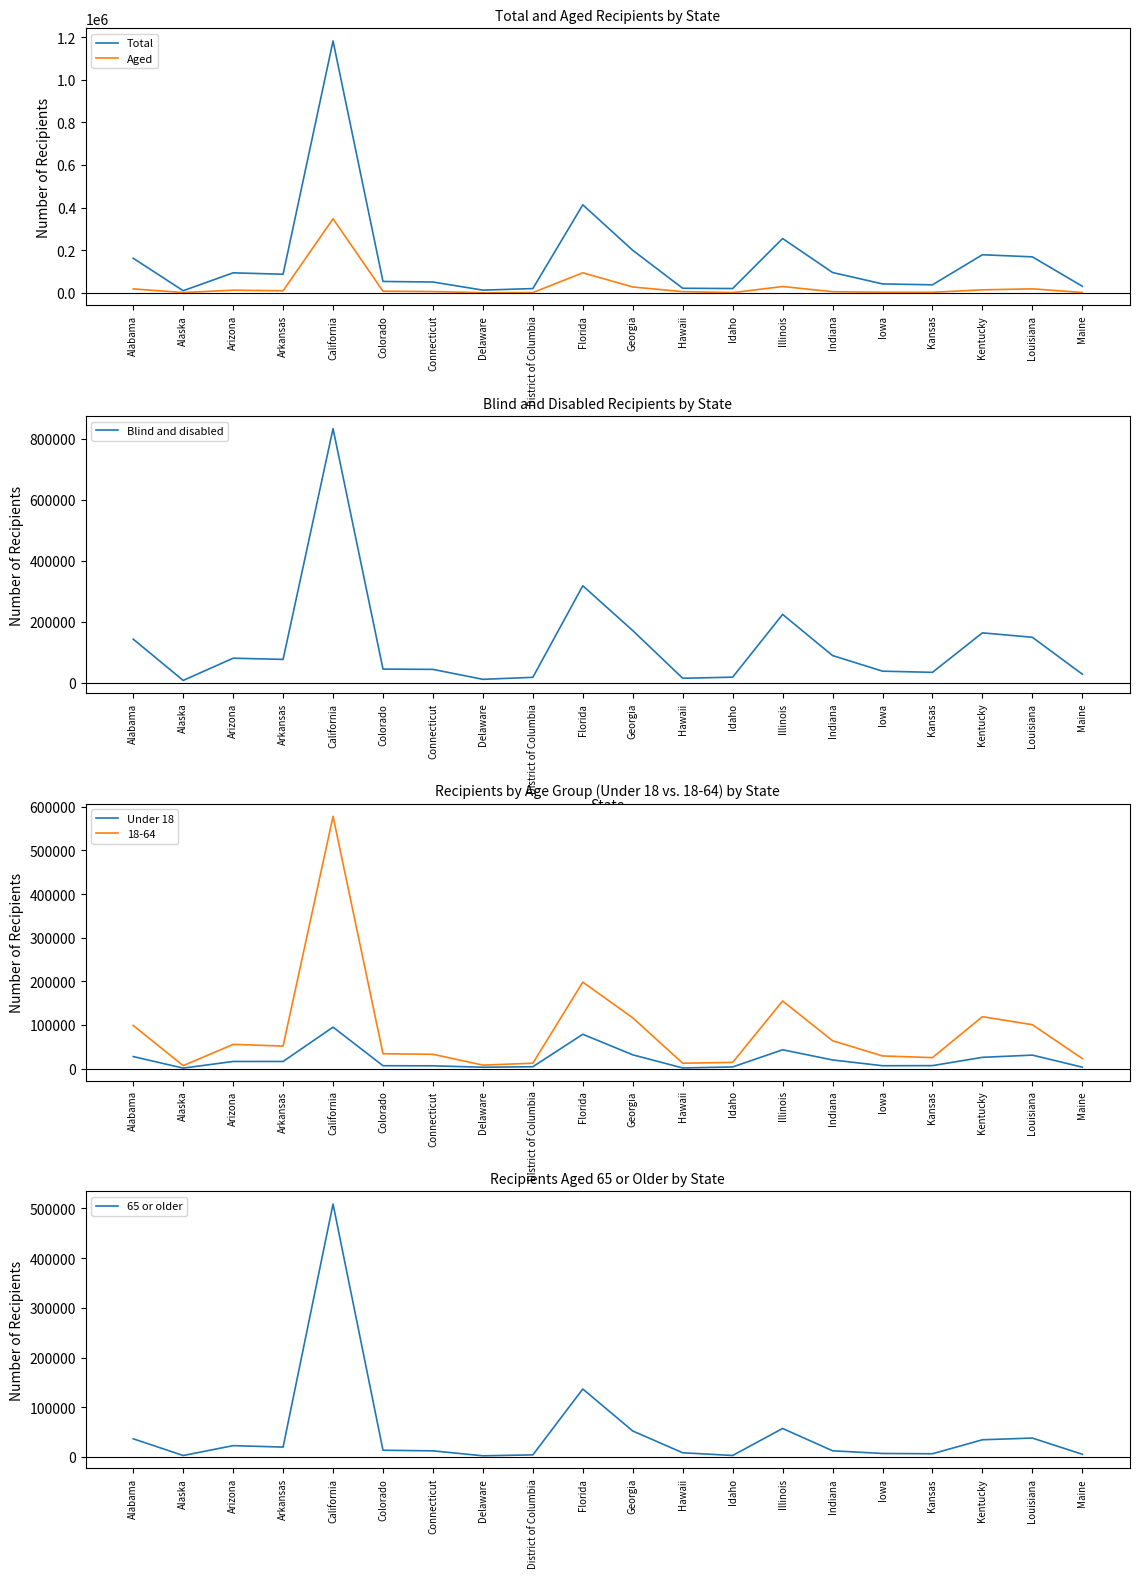

Rank the series by their maximum value, from lowest to highest.

Under 18, Aged, 65 or older, Blind and disabled, Total